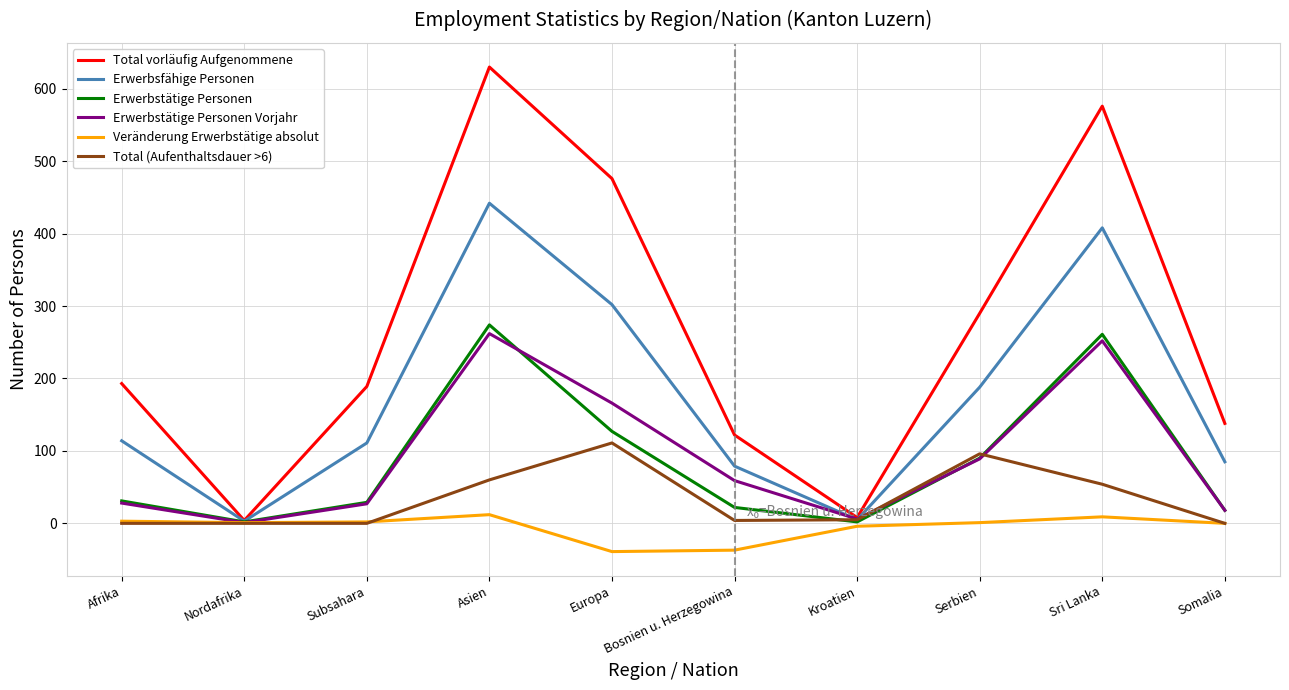

True or false: Veränderung Erwerbstätige absolut has a value of 2 at Subsahara.

True